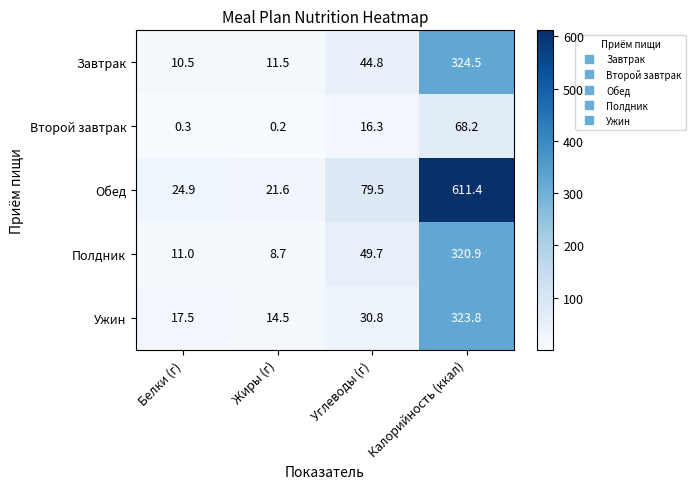

What is the difference between the maximum and second lowest values in the Второй завтрак series?

67.9